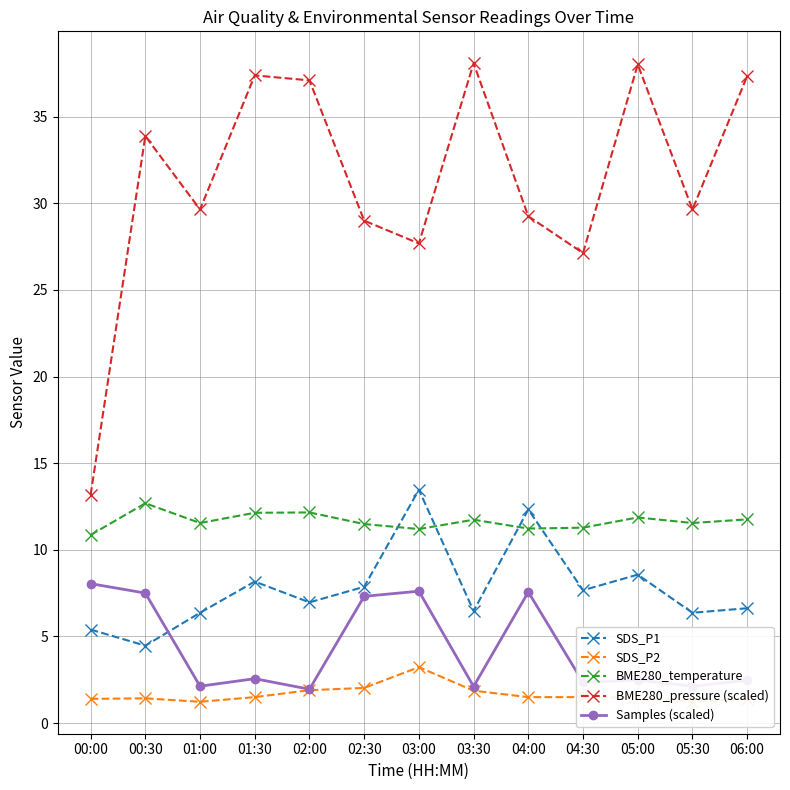

Between which two adjacent categories do SDS_P1 and Samples (scaled) first intersect?

00:30 and 01:00